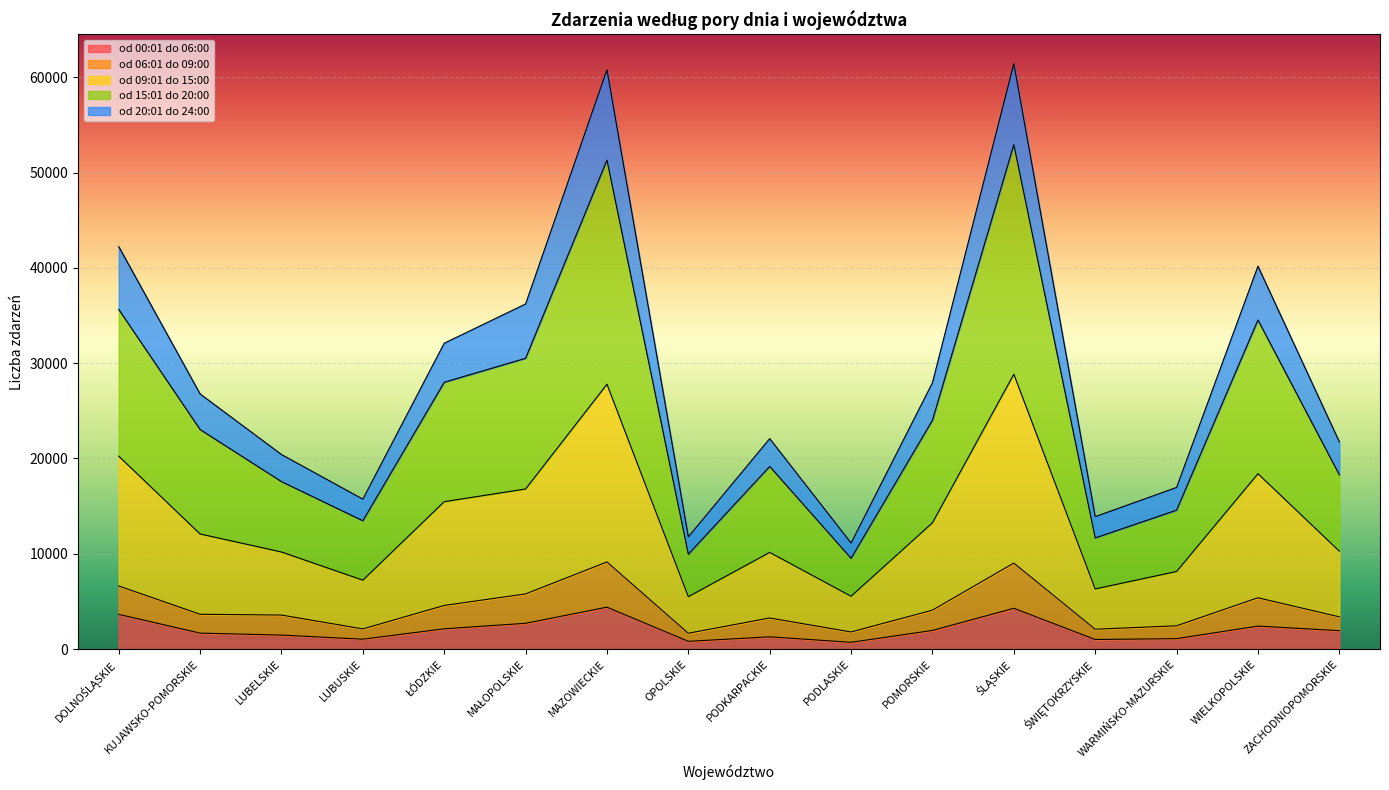

How many distinct data groups are displayed?

5